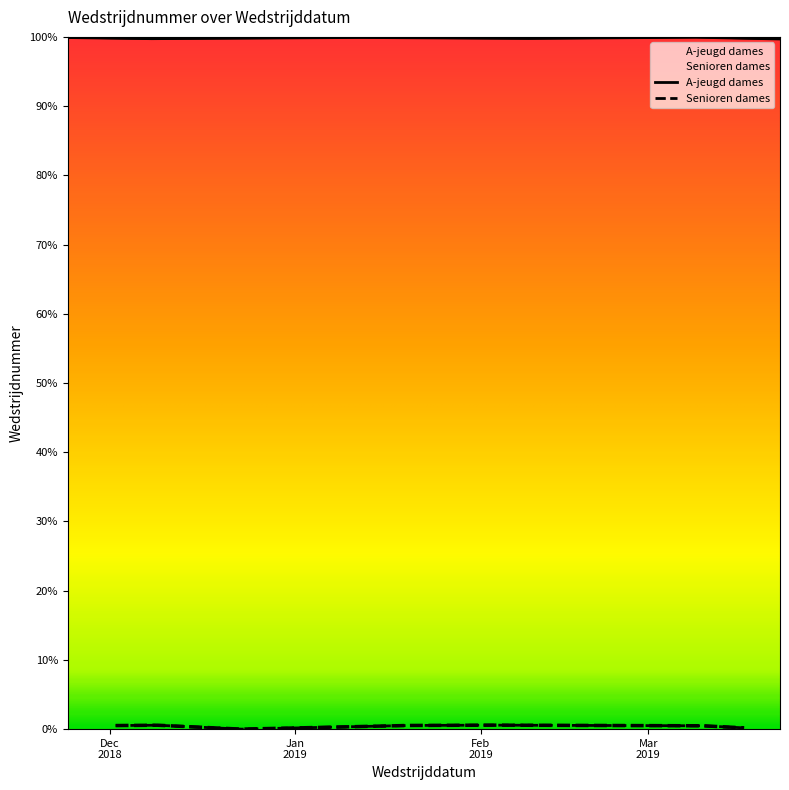

Which series has the widest spread of values?

Senioren dames